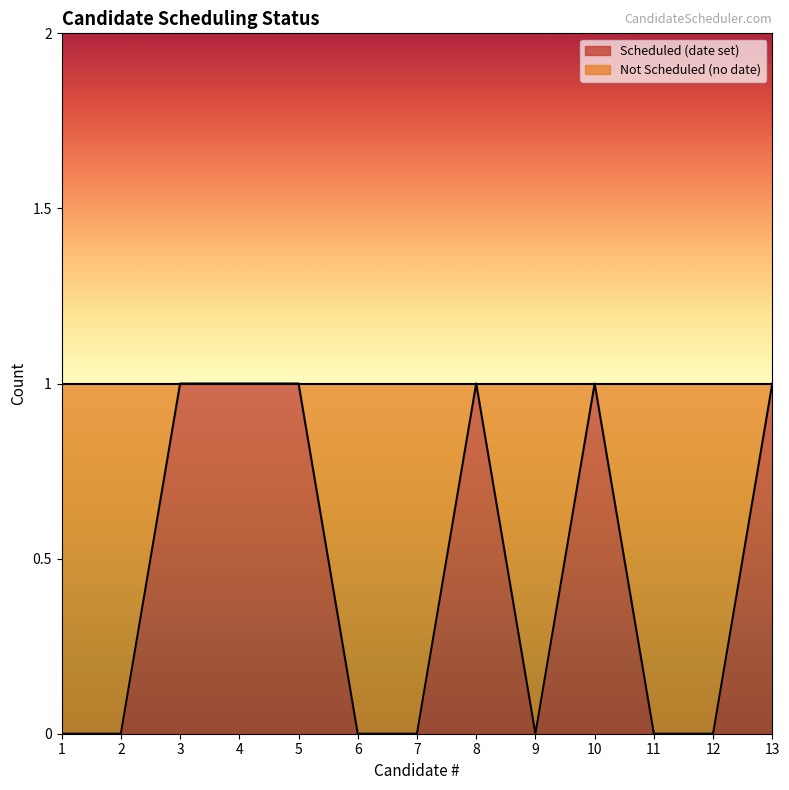

How many data points are above 0?

6